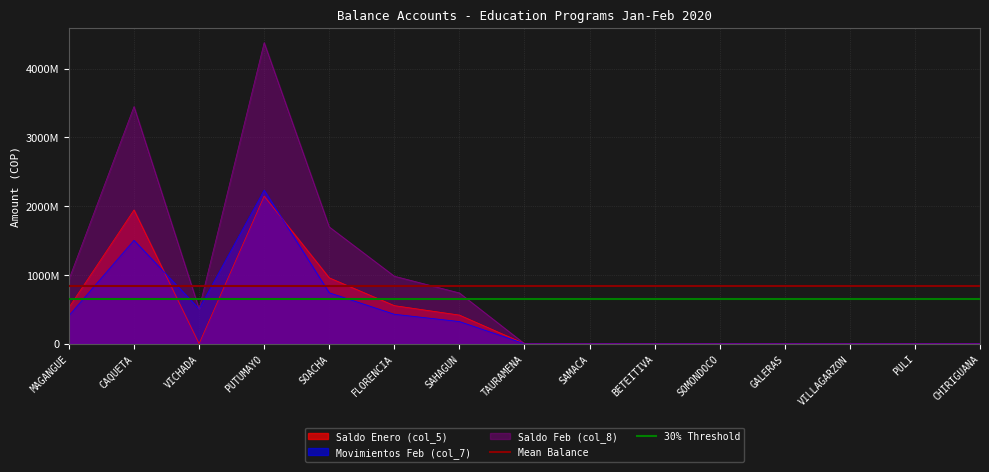

At which label does 30% Threshold reach its peak?

MAGANGUE